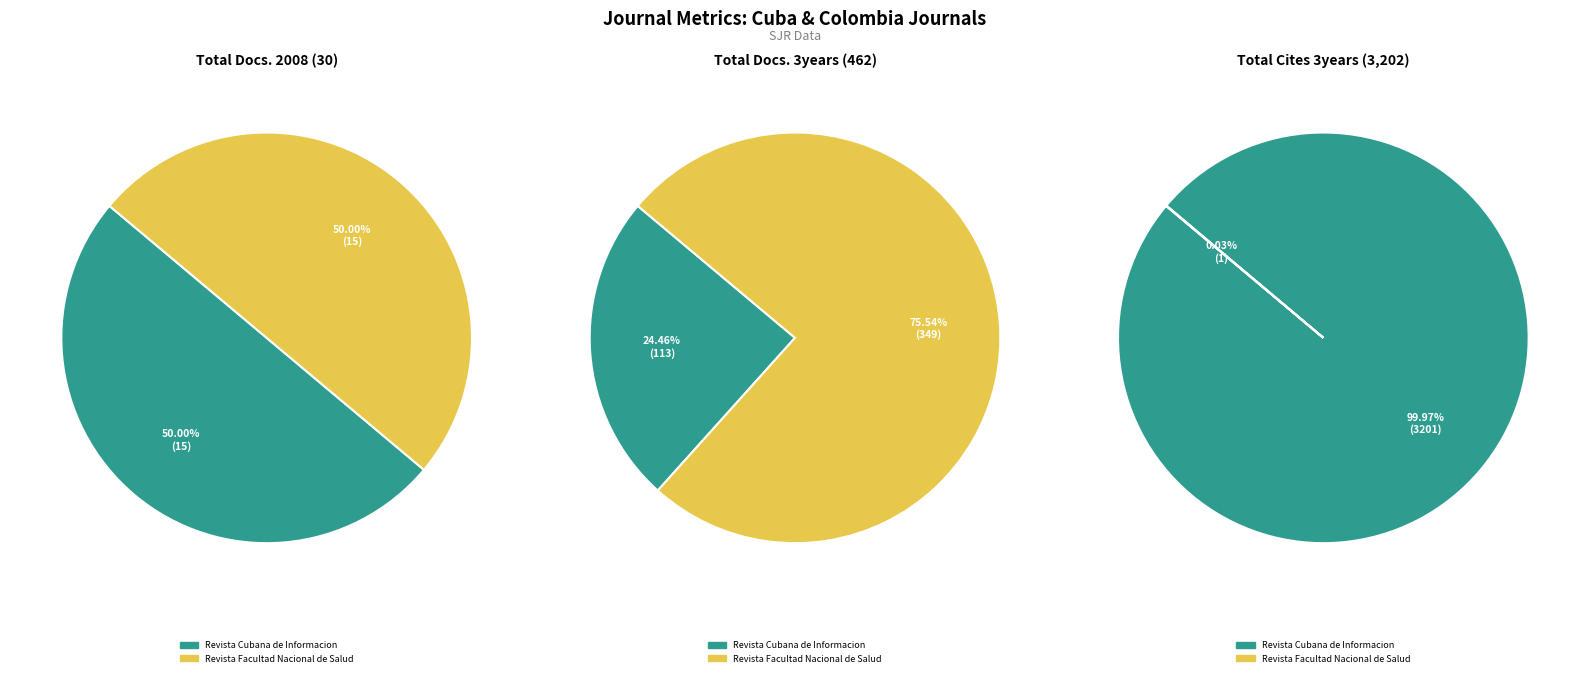

To the nearest percent, what is the average slice percentage?

50%